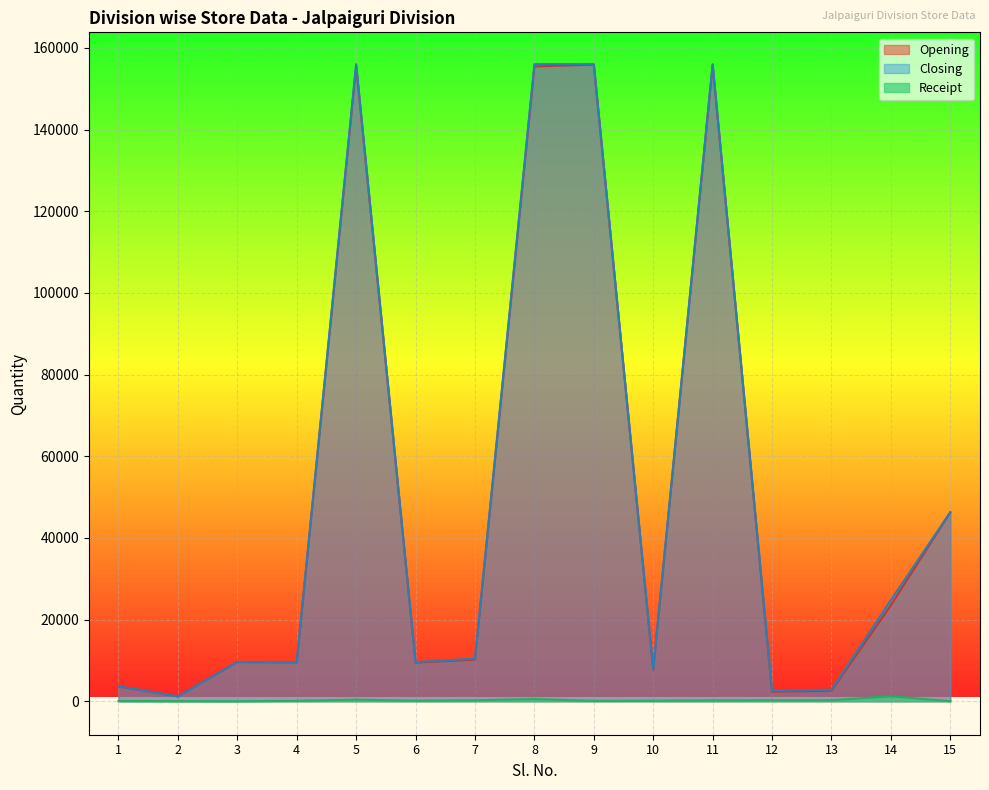

True or false: Closing has more than 0 interior local peaks.

True